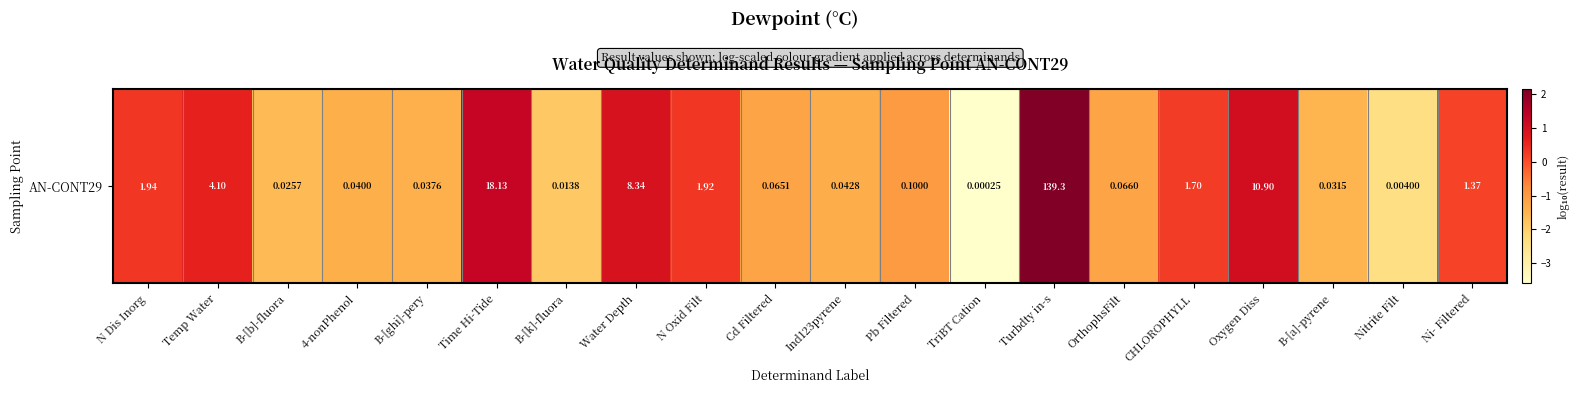

How many values are below 0?

11